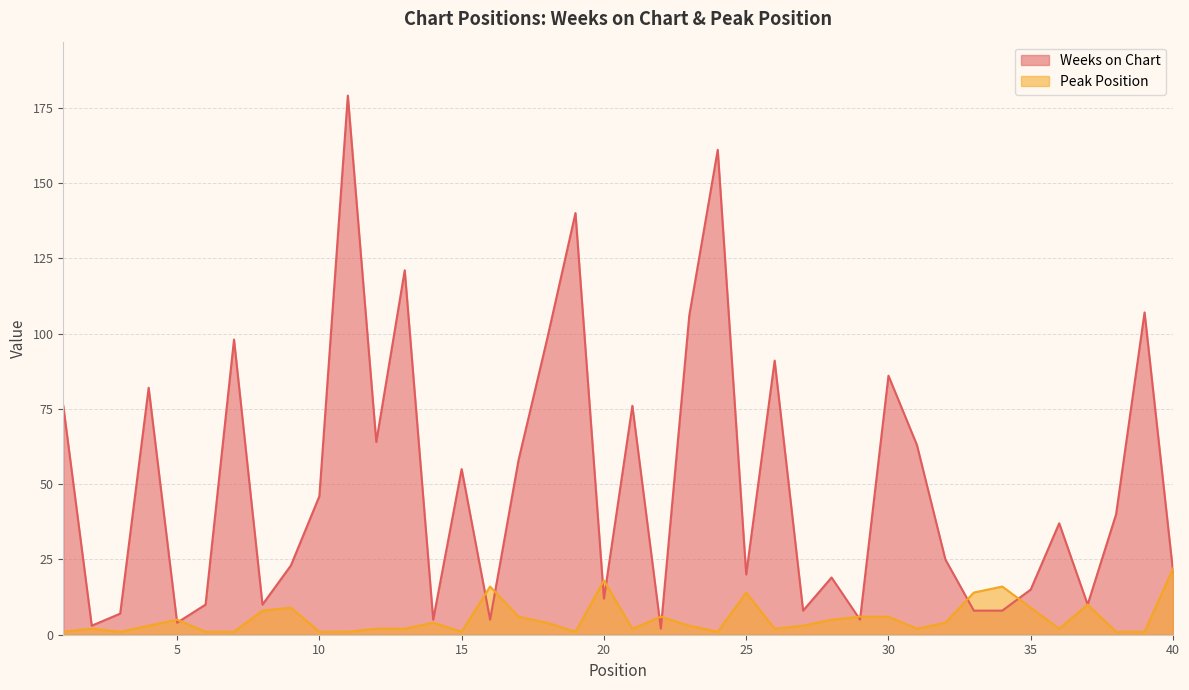

List the series in order of their overall mean, highest first.

Weeks on Chart, Peak Position